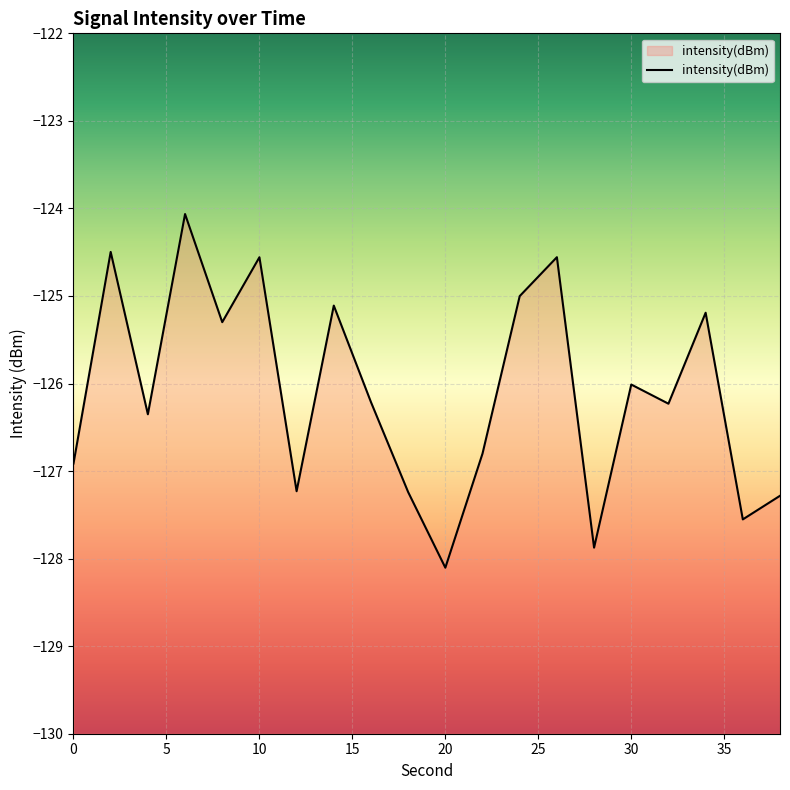

What is the smallest value displayed?

-128.1